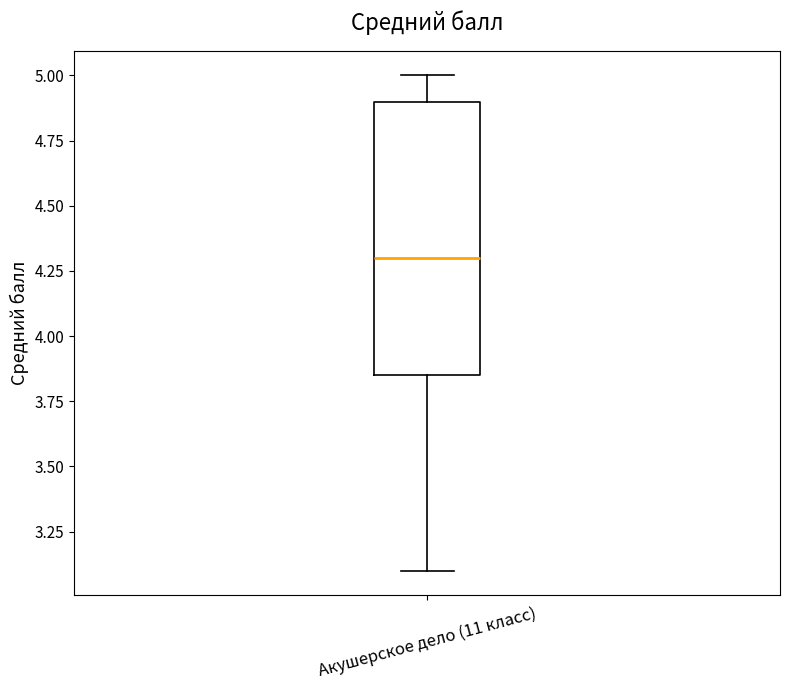

Transcribe this box plot: give where the median line is, the range the box spans, and where the two whiskers end, as read against the y-axis. The values are not printed on the chart, so give them approximately, as read against the axis.

median 4.30, box 3.85 to 4.90, whiskers 3.10 to 5.00